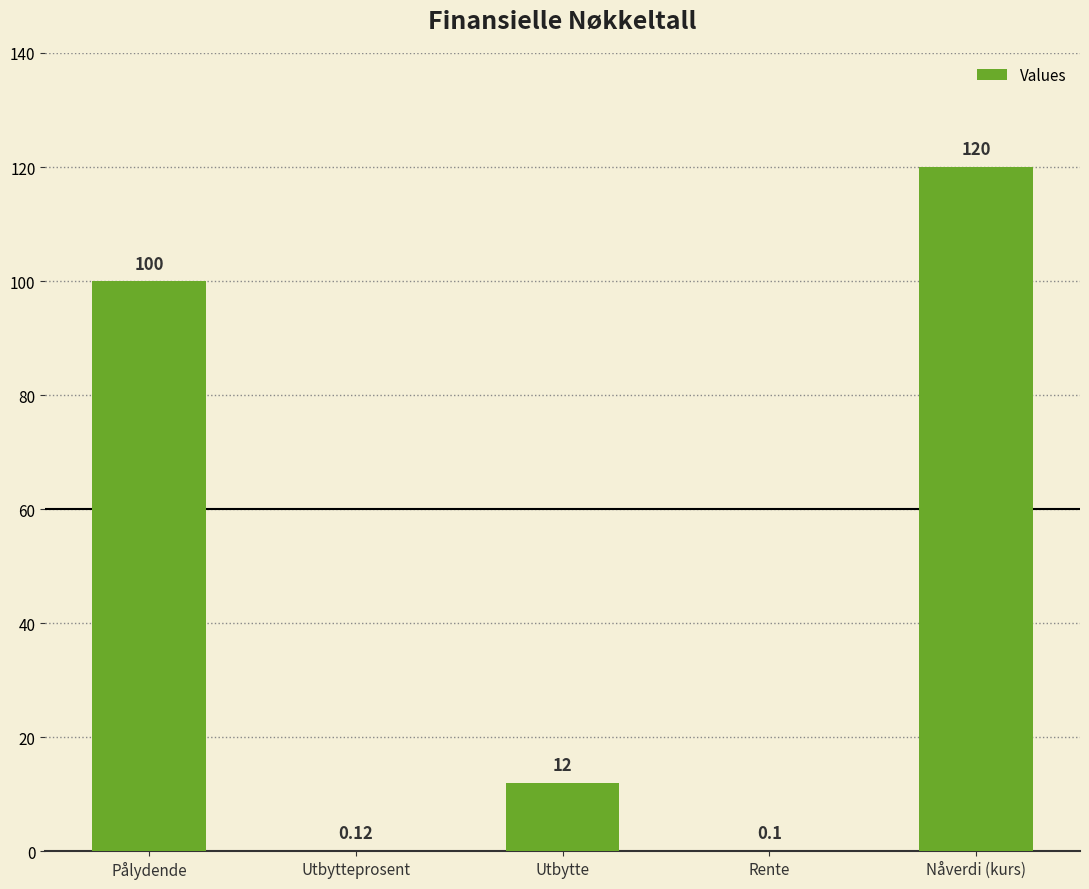

What is the sum of the values at Nåverdi (kurs) and Pålydende?

220.0